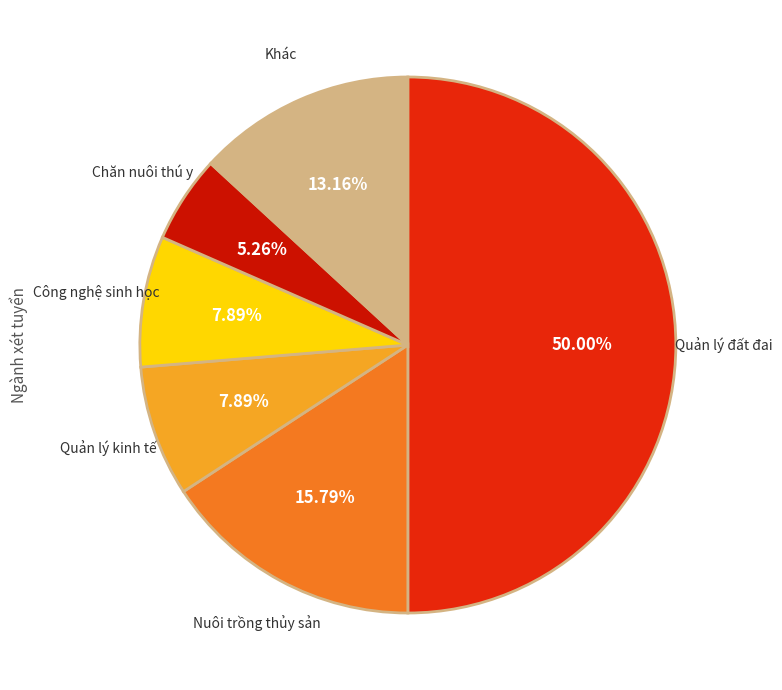

What is the smallest slice in the pie chart?

Chăn nuôi thú y